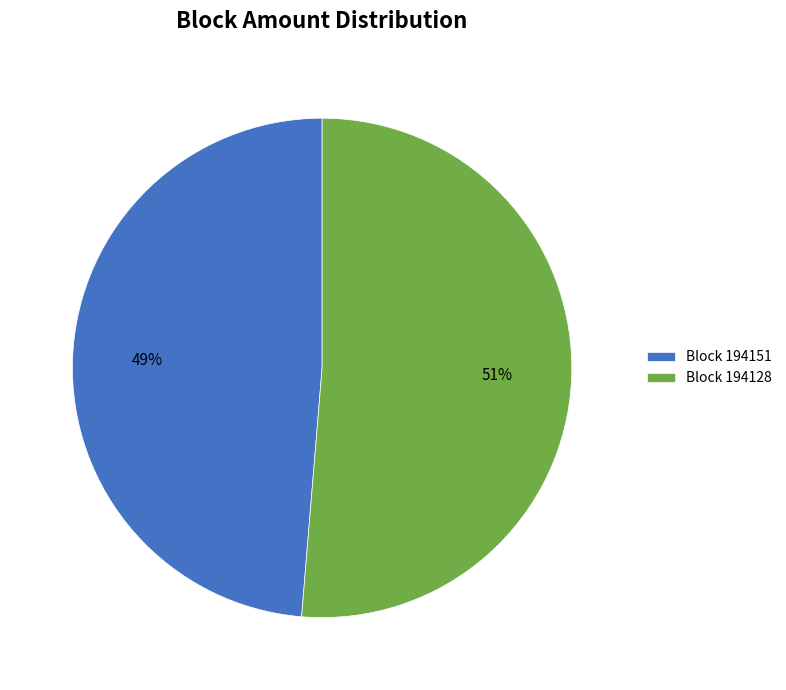

Which category has the smallest portion of the pie?

Block 194151